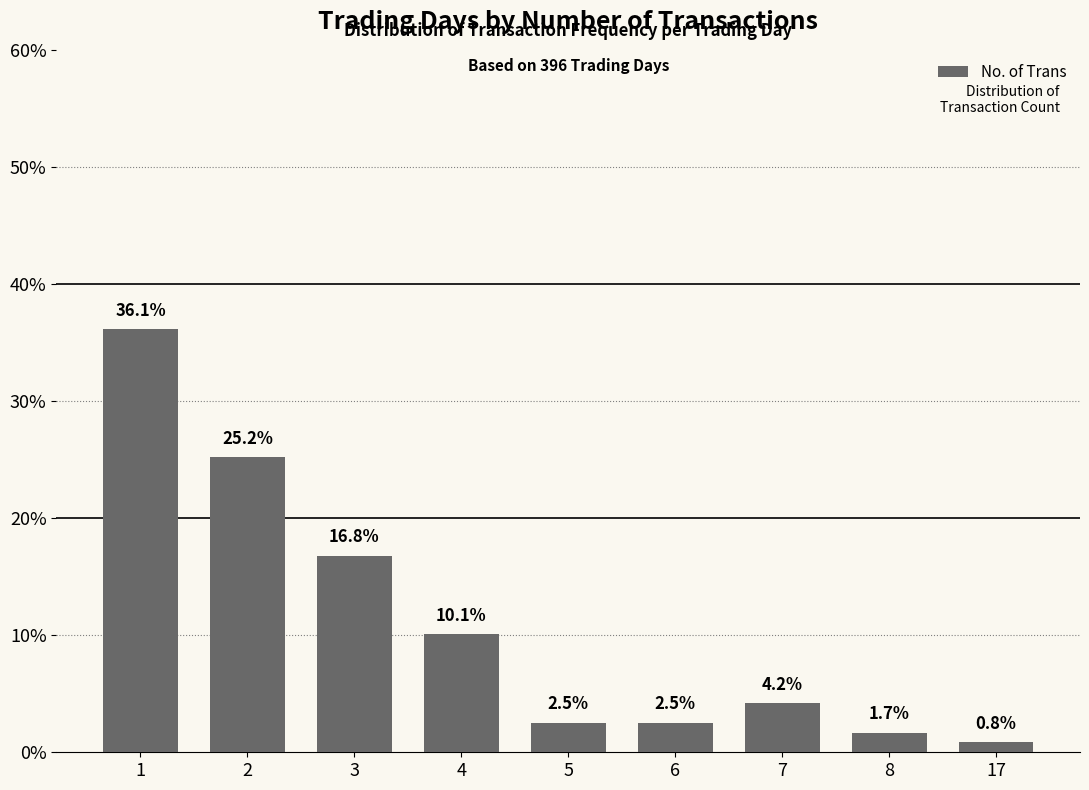

How many bars are there in total?

9